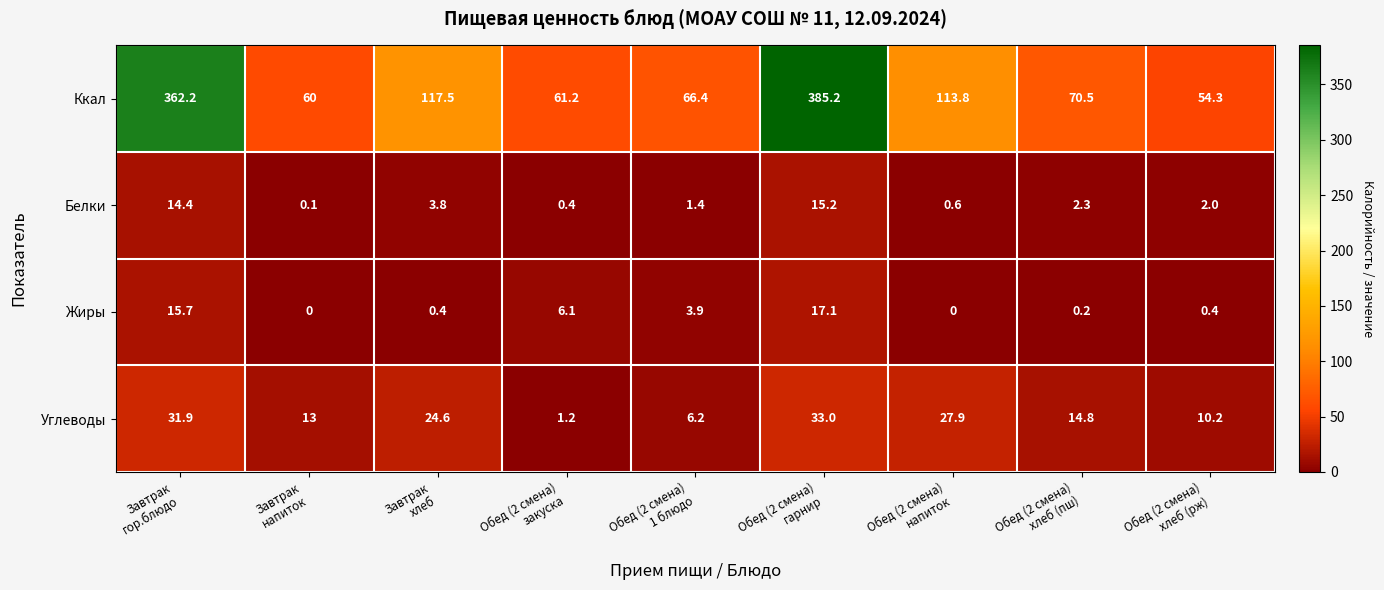

What is the sum of all Ккал values?

1291.1